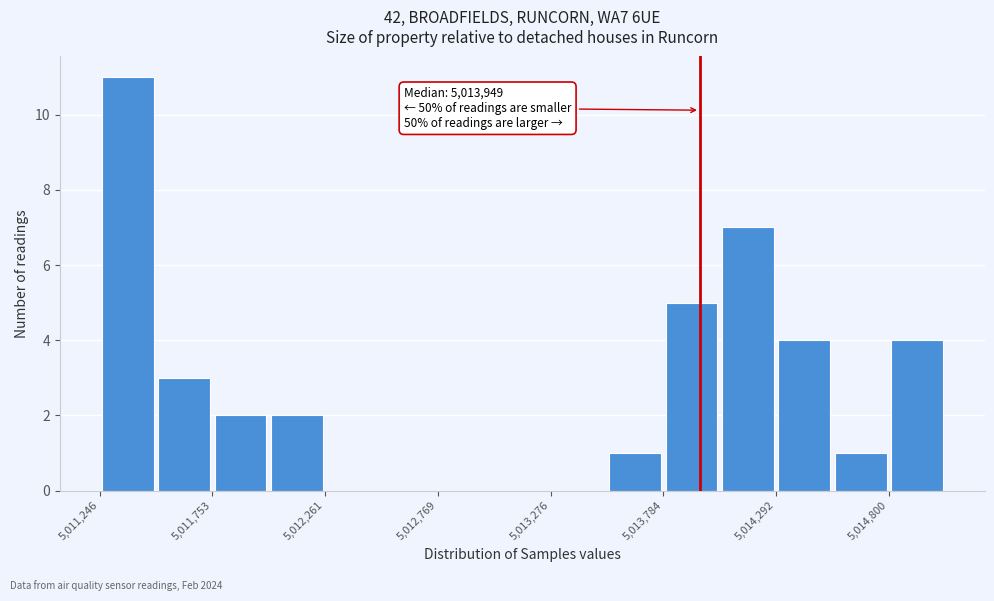

Read against the x-axis, roughly where is the centre of the tallest bar?

5011400